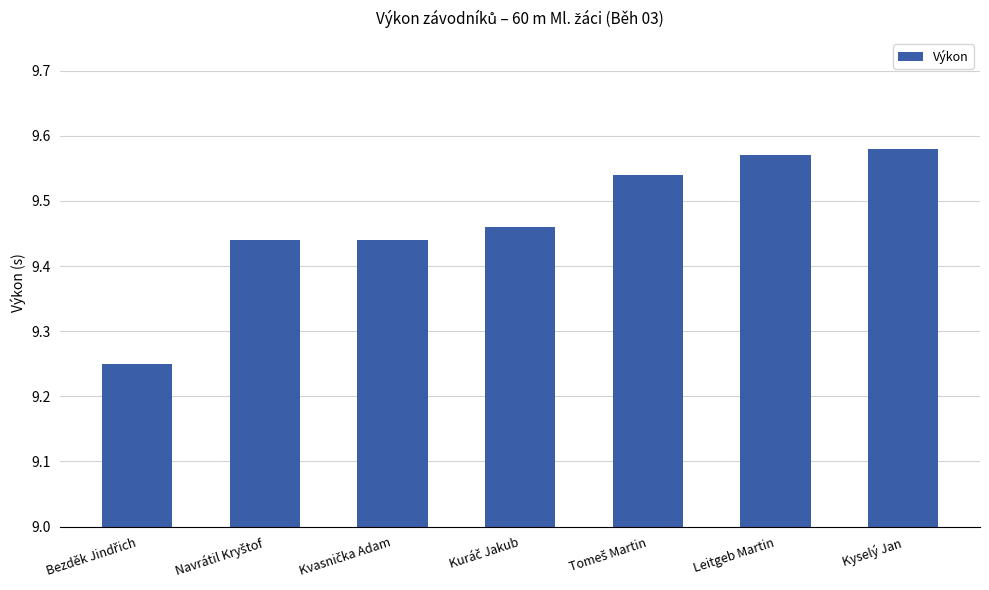

What is the difference between the second highest and minimum values?

0.3